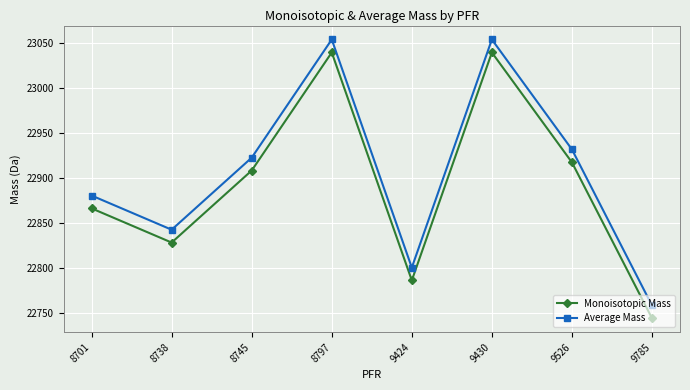

List the series in order of their overall mean, lowest first.

Monoisotopic Mass, Average Mass